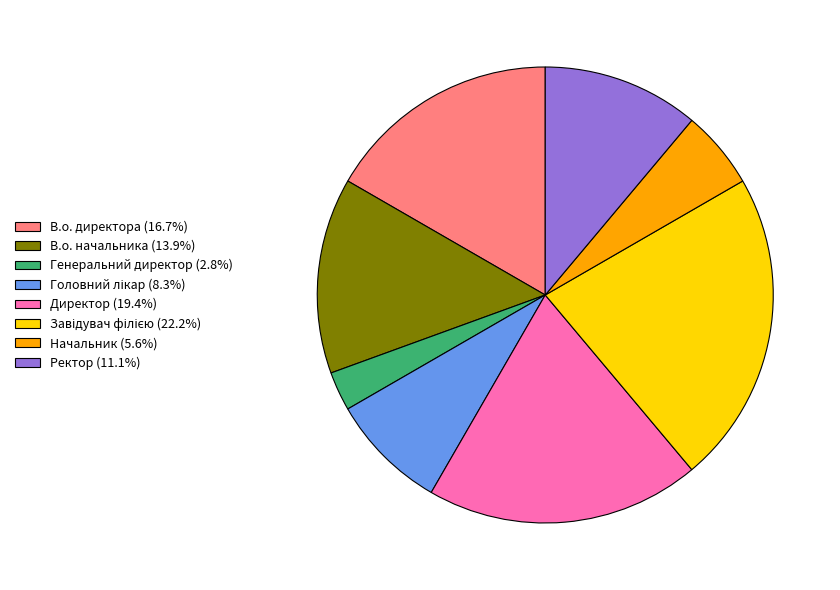

Which category has the smallest portion of the pie?

Генеральний директор